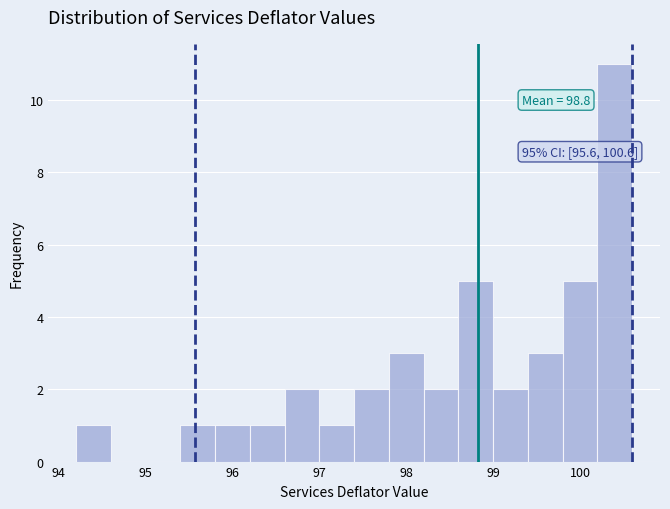

Which range on the x-axis has the tallest bar?

100.2 to 100.6